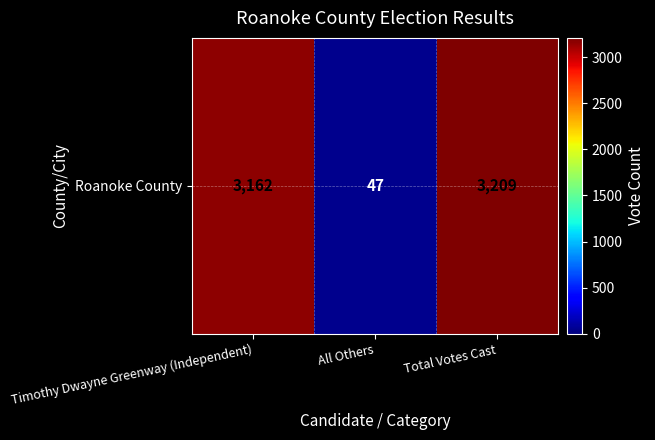

What is the maximum value shown in the chart?

3209